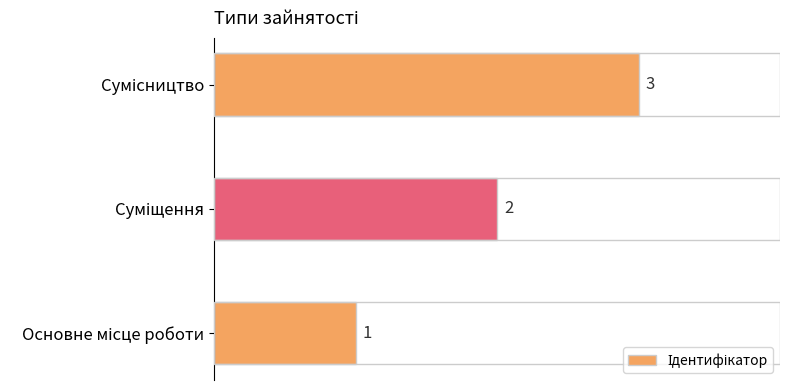

How many data points are less than 2?

1